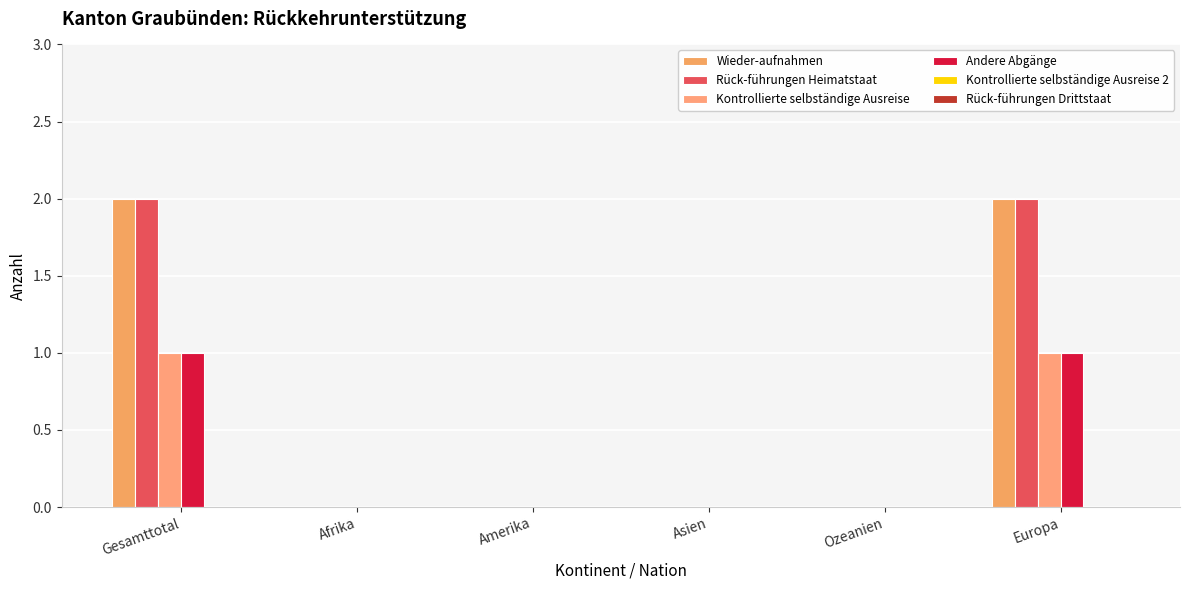

Rank the series at Europa from highest to lowest value.

Wieder-aufnahmen, Rück-führungen Heimatstaat, Kontrollierte selbständige Ausreise, Andere Abgänge, Kontrollierte selbständige Ausreise 2, Rück-führungen Drittstaat